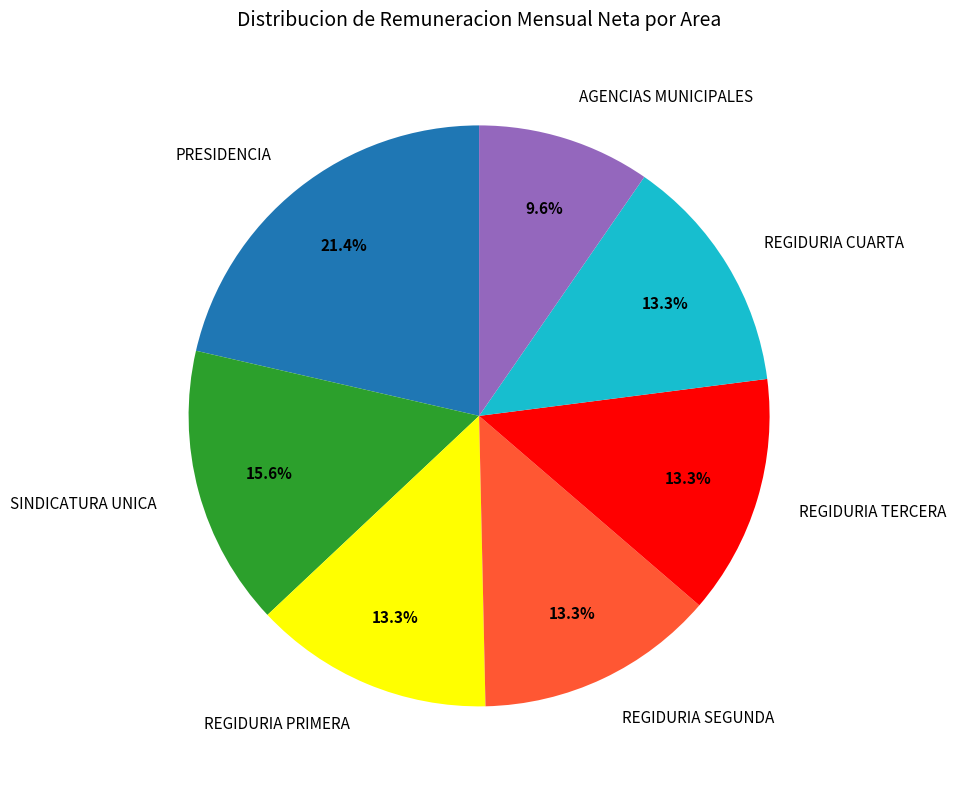

What is the ratio of the value at REGIDURIA TERCERA to the value at REGIDURIA PRIMERA?

1.0